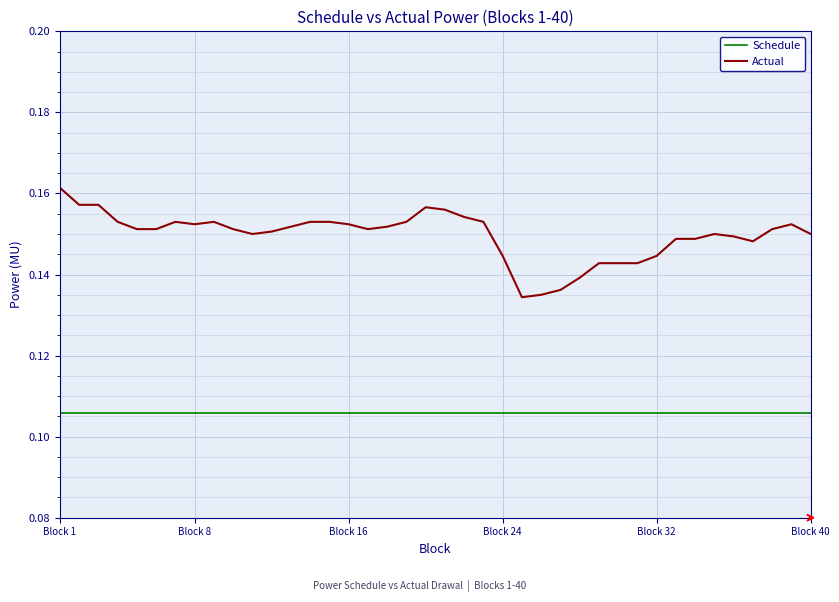

Which series has the largest total across all categories?

Actual